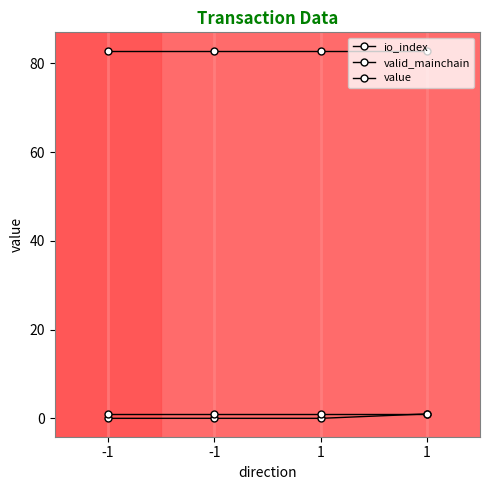

The io_index series shows 0.0 at 1. True or false?

True